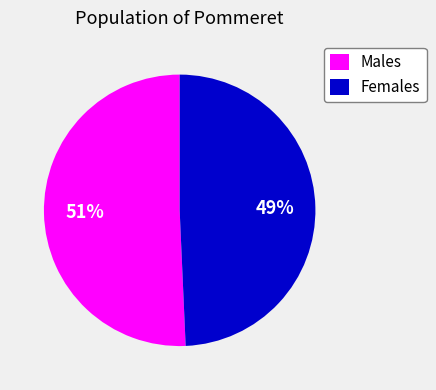

What percentage is the Females slice, to the nearest percent?

49%